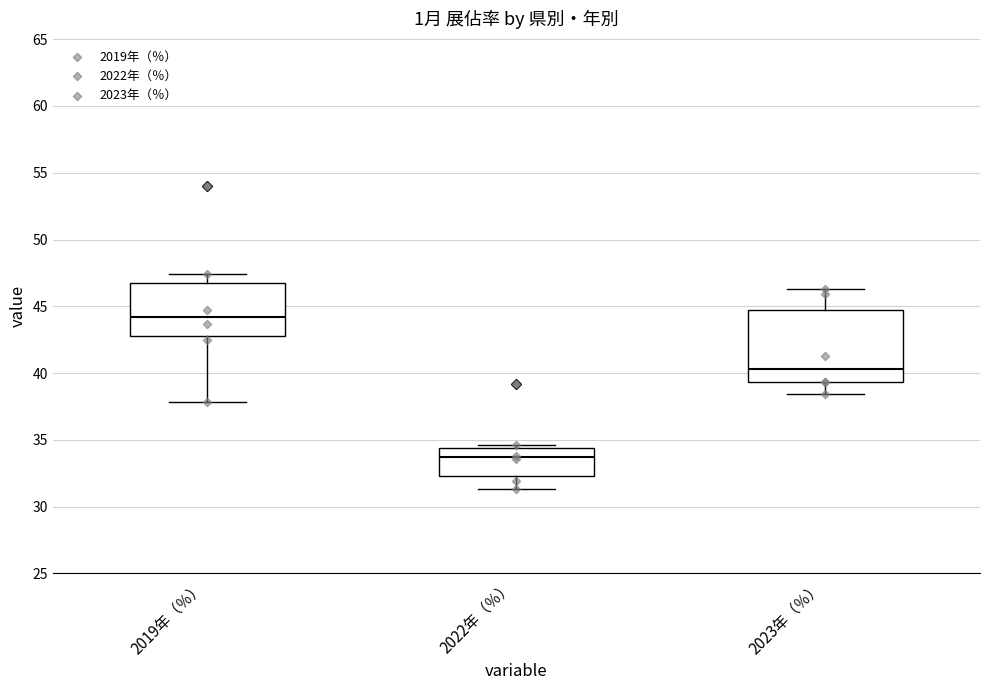

Reading left to right, transcribe this box plot: for each box, give where its median line is, the range the box spans, and where its two whiskers end, as read against the y-axis. The values are not printed on the chart, so give them approximately, as read against the axis.

2019年（％）: median 44.0, box 43.0 to 46.5, whiskers 38.0 to 47.5
2022年（％）: median 33.5, box 32.5 to 34.5, whiskers 31.5 to 34.5 (just above the box's upper edge)
2023年（％）: median 40.5, box 39.5 to 45.0, whiskers 38.5 to 46.5